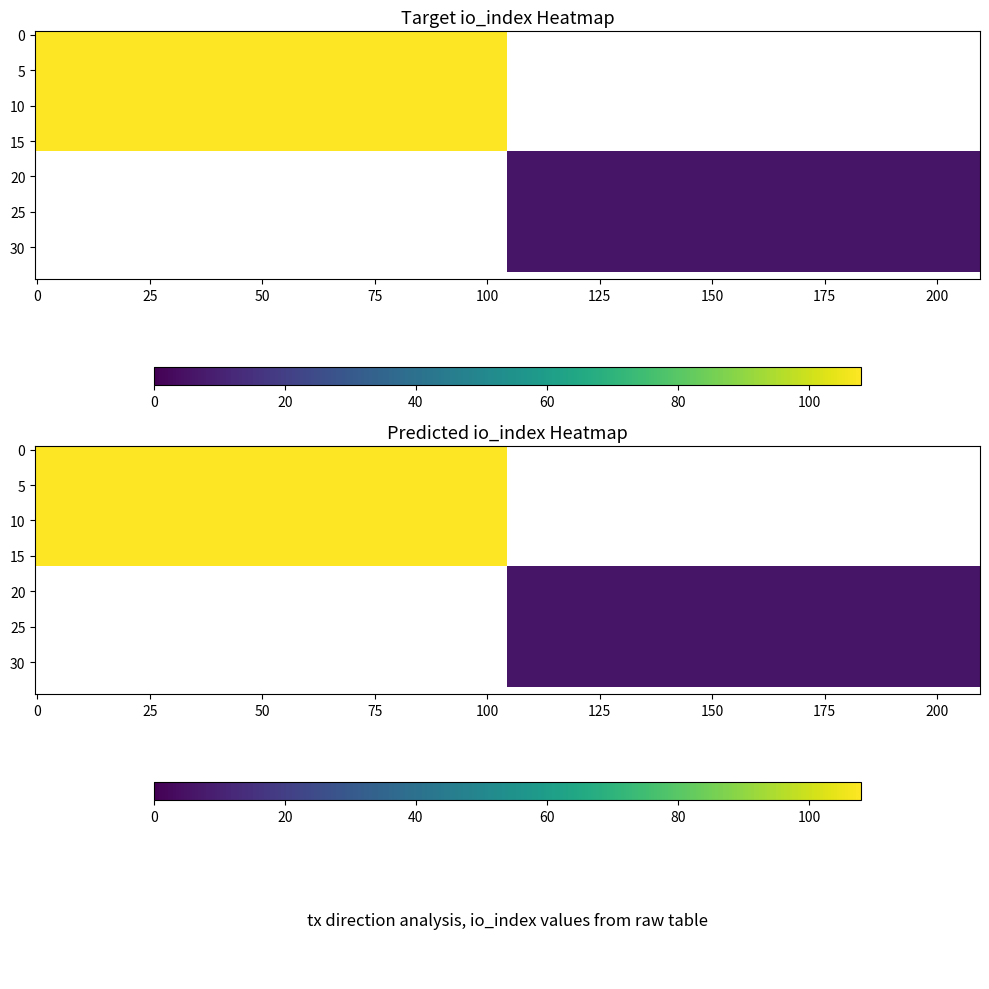

Is the value of 0388bea57d50bf3b6def5f901242a1316480c30 at direction greater than the value of 084abd415879f552ddf06d0afd079b3a67f7b7b at direction?

Yes